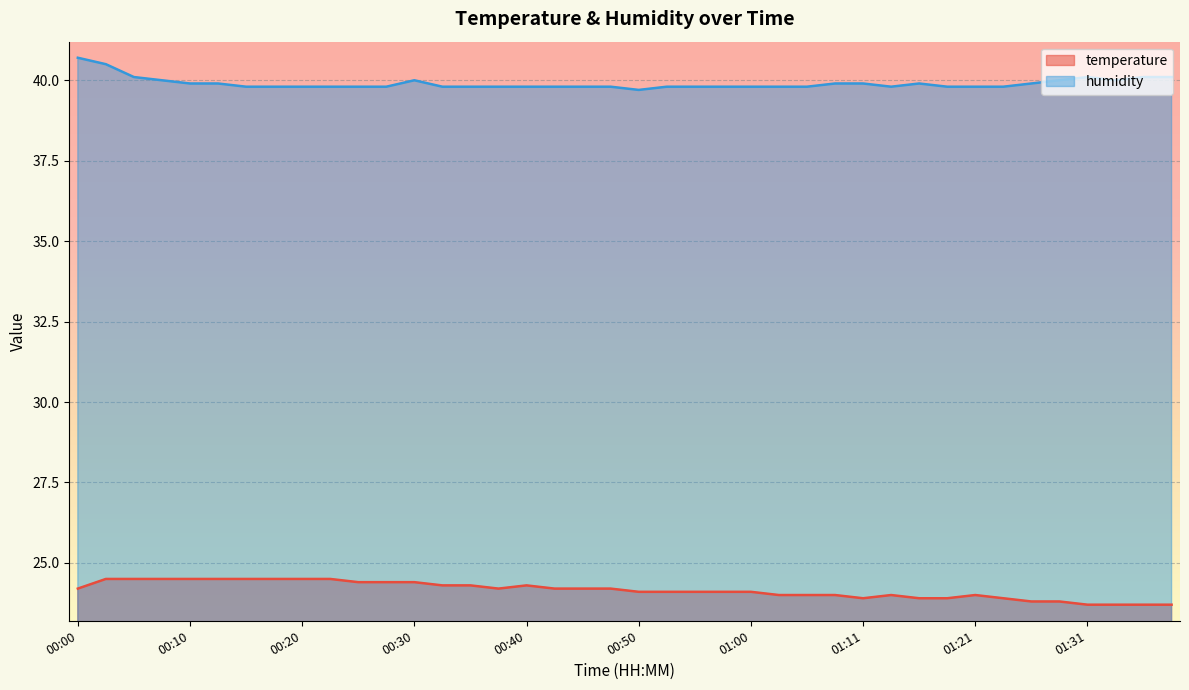

Which series changed the most between 00:55 and 01:28?

temperature